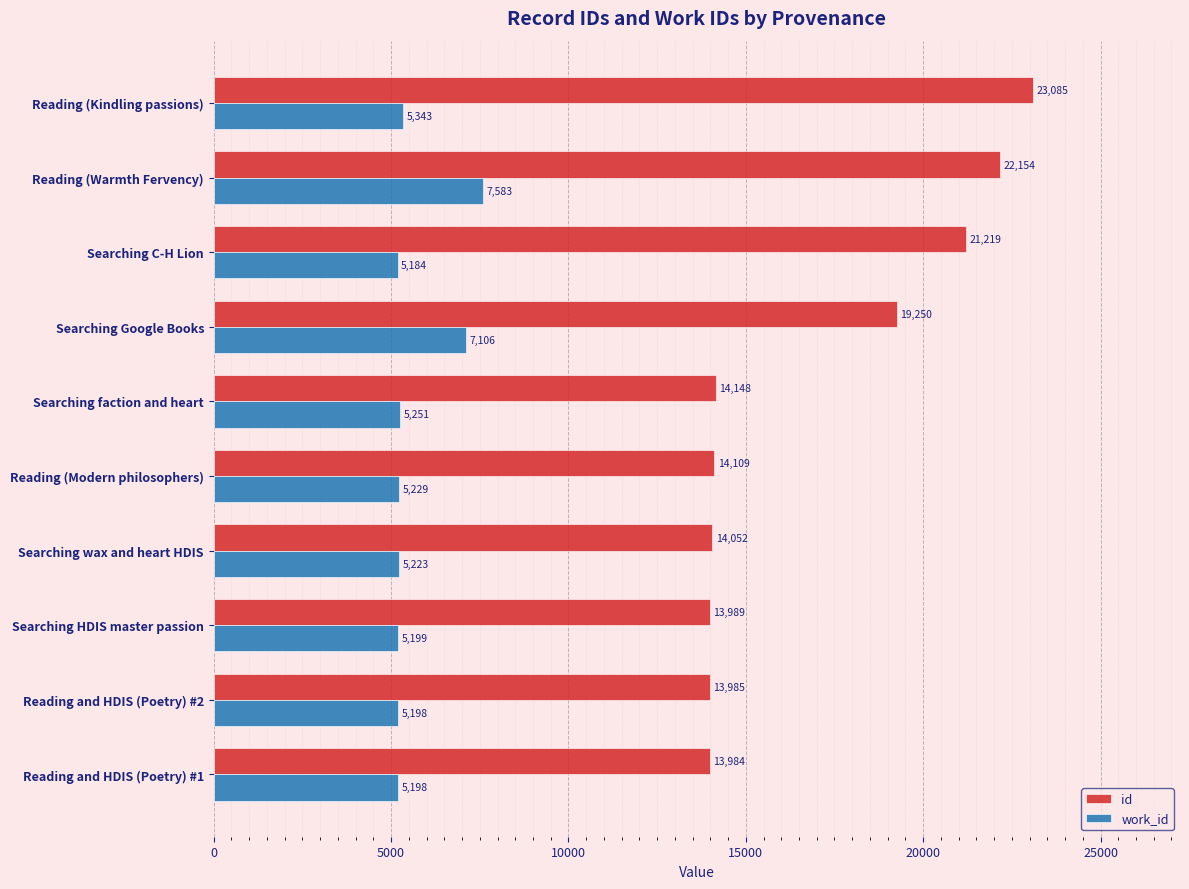

What value does the work_id series have at Reading (Modern philosophers), to the nearest 100?

5200